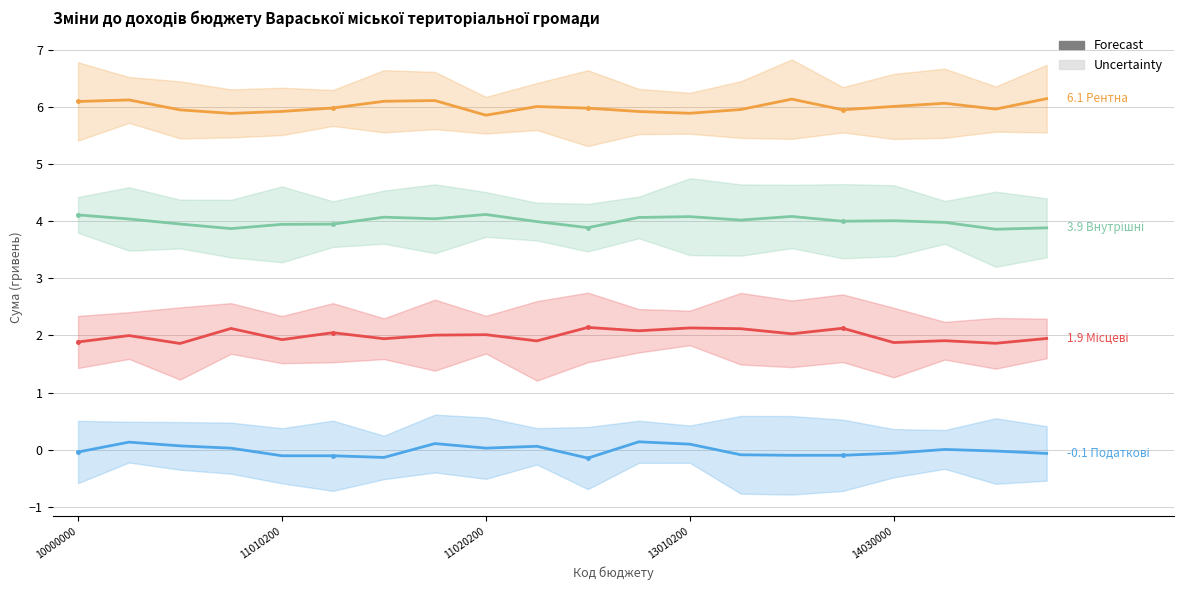

What is the difference between the highest and lowest values at 13?

6.0